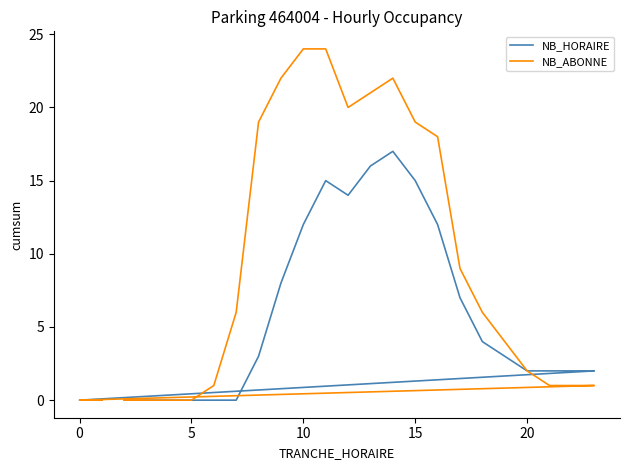

What is the highest value of the NB_ABONNE series?

24